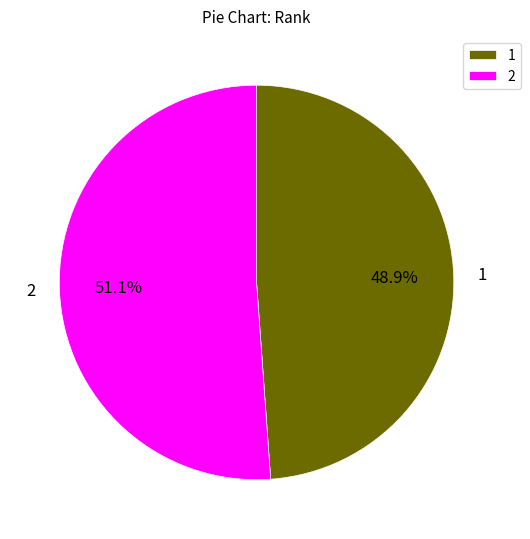

What is the ratio of the value at 1 to the value at 2?

1.0